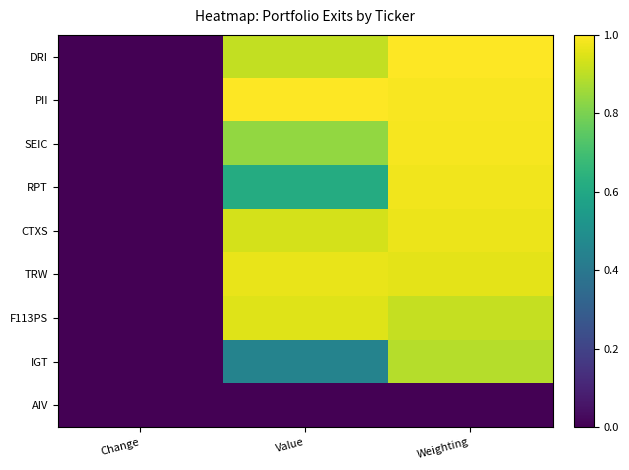

Reading left to right, what are all the values shown in this chart?

DRI: Change=0.0	Value=0.9	Weighting=1.0
PII: Change=0.0	Value=1.0	Weighting=1.0
SEIC: Change=0.0	Value=0.8	Weighting=1.0
RPT: Change=0.0	Value=0.6	Weighting=1.0
CTXS: Change=0.0	Value=0.9	Weighting=1.0
TRW: Change=0.0	Value=1.0	Weighting=1.0
F113PS: Change=0.0	Value=1.0	Weighting=0.9
IGT: Change=0.0	Value=0.4	Weighting=0.9
AIV: Change=0.0	Value=0.0	Weighting=0.0